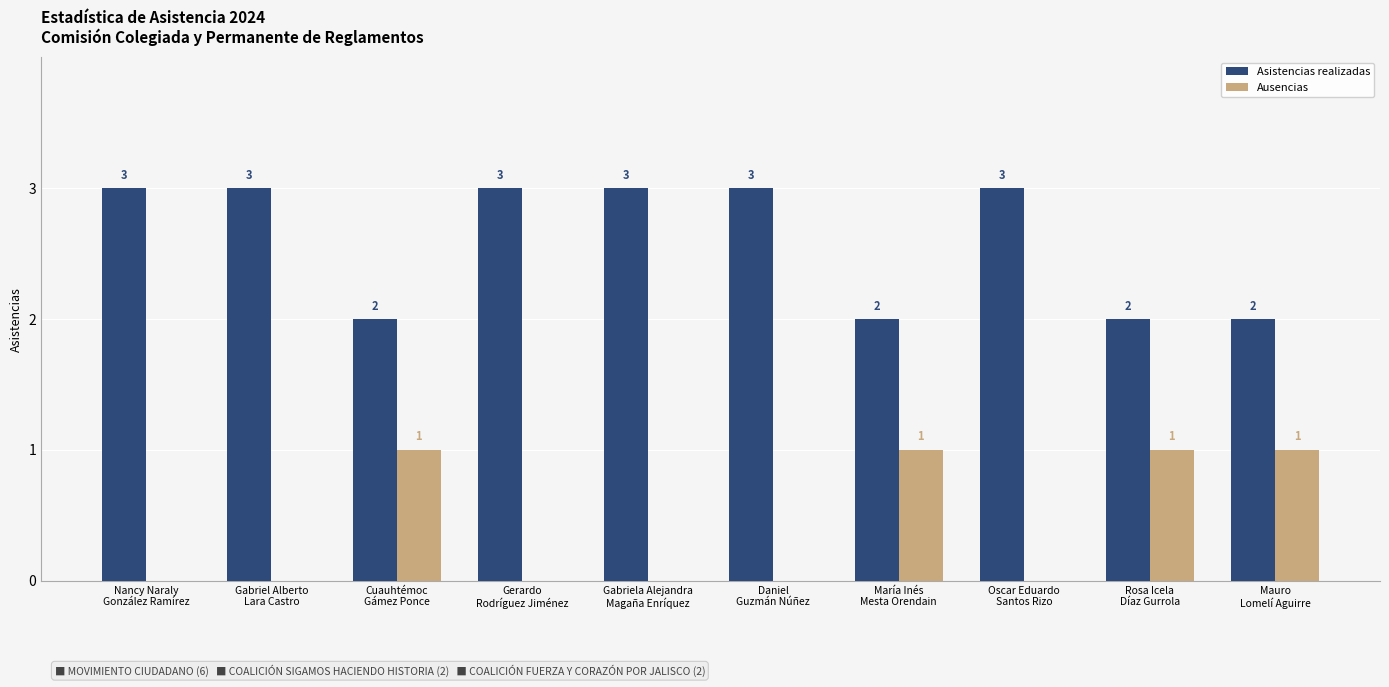

How many Asistencias realizadas values are between 2 and 3?

10